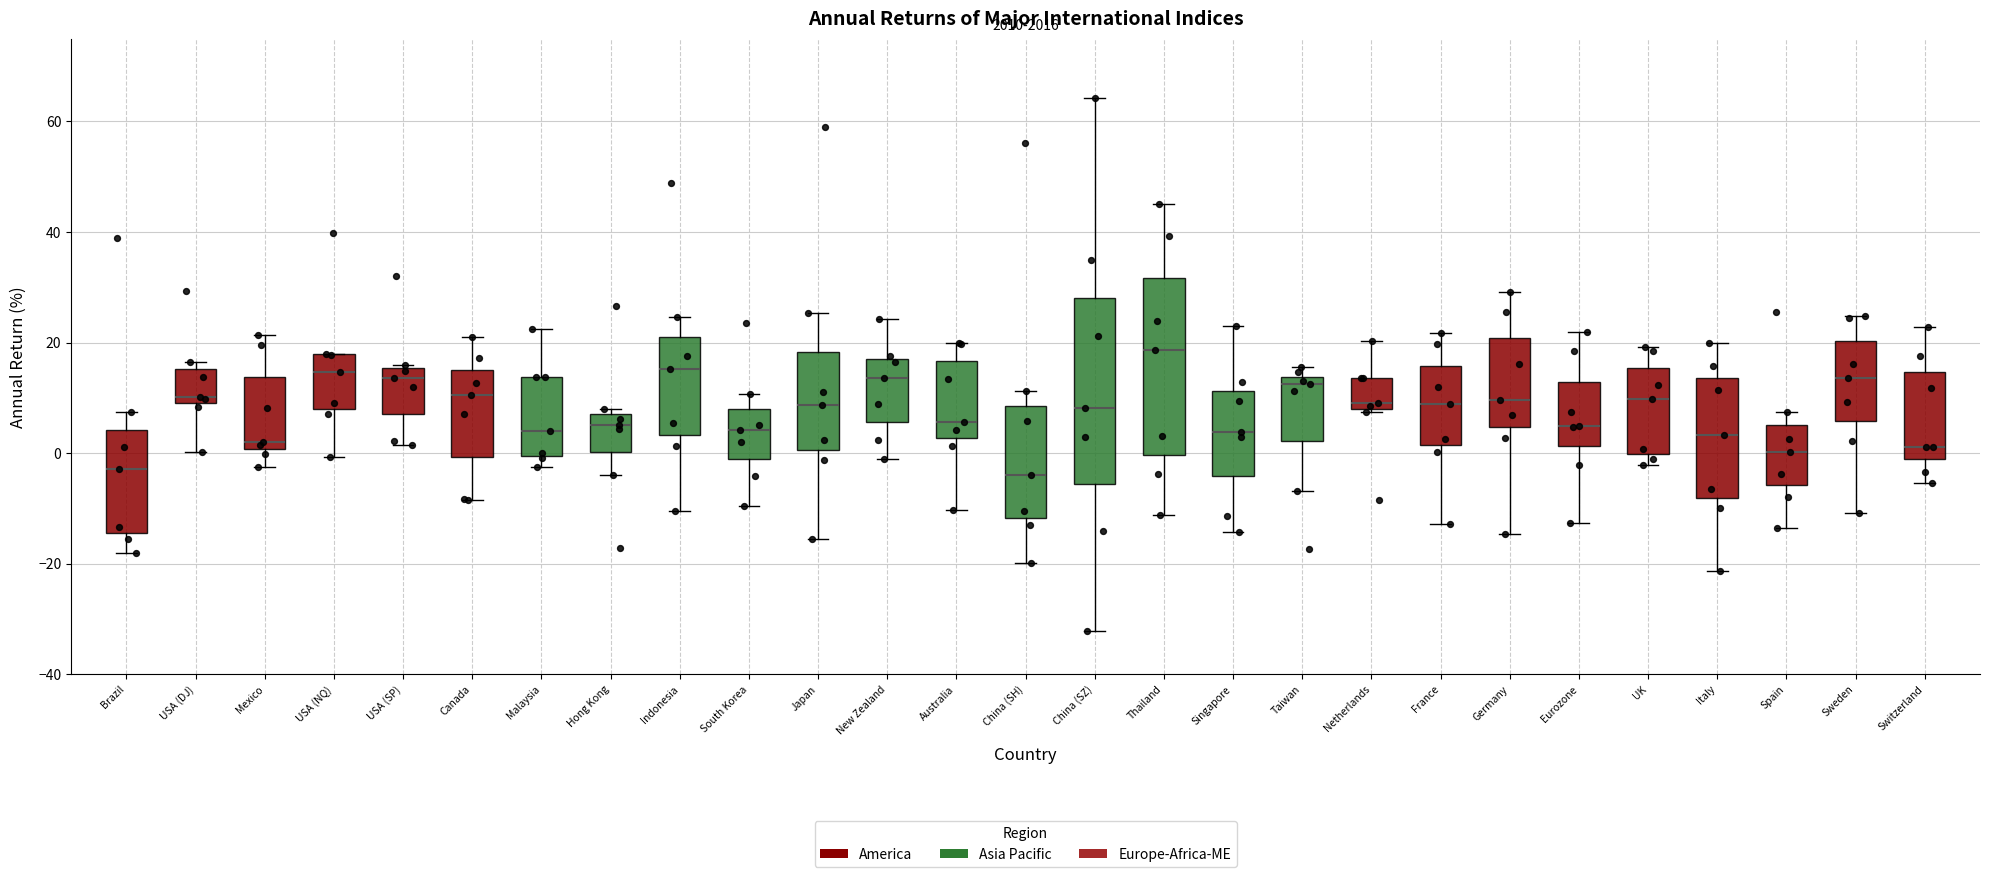

Reading left to right, transcribe this box plot: for each box, give where its median line is, the range the box spans, and where its two whiskers end, as read against the y-axis. The values are not printed on the chart, so give them approximately, as read against the axis.

Brazil: median -2, box -14 to 4, whiskers -18 to 8
USA (DJ): median 10 (just above the box's lower edge), box 10 to 16, whiskers 0 to 16 (just above the box's upper edge)
Mexico: median 2, box 0 to 14, whiskers -2 to 22
USA (NQ): median 14, box 8 to 18, whiskers 0 to 18
USA (SP): median 14, box 8 to 16, whiskers 2 to 16
Canada: median 10, box 0 to 14, whiskers -8 to 22
Malaysia: median 4, box 0 to 14, whiskers -2 to 22
Hong Kong: median 6, box 0 to 8, whiskers -4 to 8 (just above the box's upper edge)
Indonesia: median 16, box 4 to 22, whiskers -10 to 24
South Korea: median 4, box -2 to 8, whiskers -10 to 10
Japan: median 8, box 0 to 18, whiskers -16 to 26
New Zealand: median 14, box 6 to 18, whiskers -2 to 24
Australia: median 6, box 2 to 16, whiskers -10 to 20
China (SH): median -4, box -12 to 8, whiskers -20 to 12
China (SZ): median 8, box -6 to 28, whiskers -32 to 64
Thailand: median 18, box 0 to 32, whiskers -12 to 46
Singapore: median 4, box -4 to 12, whiskers -14 to 24
Taiwan: median 12, box 2 to 14, whiskers -6 to 16
Netherlands: median 10, box 8 to 14, whiskers 8 to 20
France: median 8, box 2 to 16, whiskers -12 to 22
Germany: median 10, box 4 to 20, whiskers -14 to 30
Eurozone: median 4, box 2 to 12, whiskers -12 to 22
UK: median 10, box 0 to 16, whiskers -2 to 20
Italy: median 4, box -8 to 14, whiskers -22 to 20
Spain: median 0, box -6 to 6, whiskers -14 to 8
Sweden: median 14, box 6 to 20, whiskers -10 to 24
Switzerland: median 2, box -2 to 14, whiskers -6 to 22